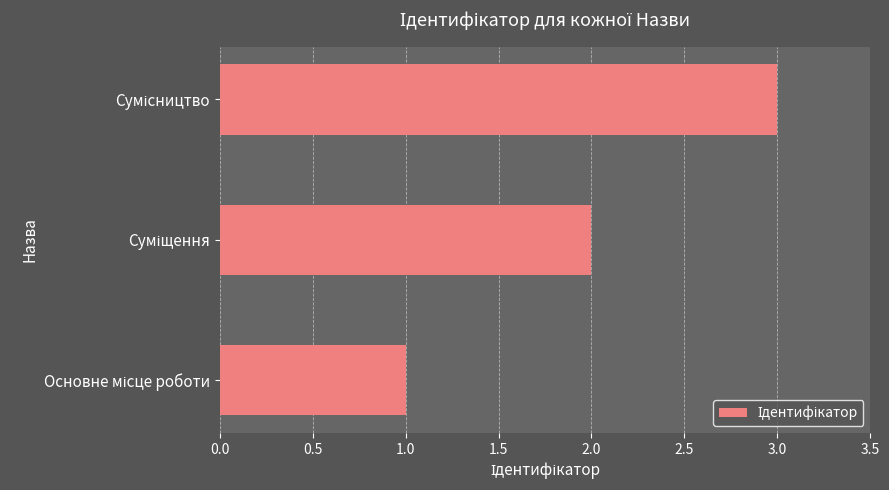

How many data points are less than 2?

1